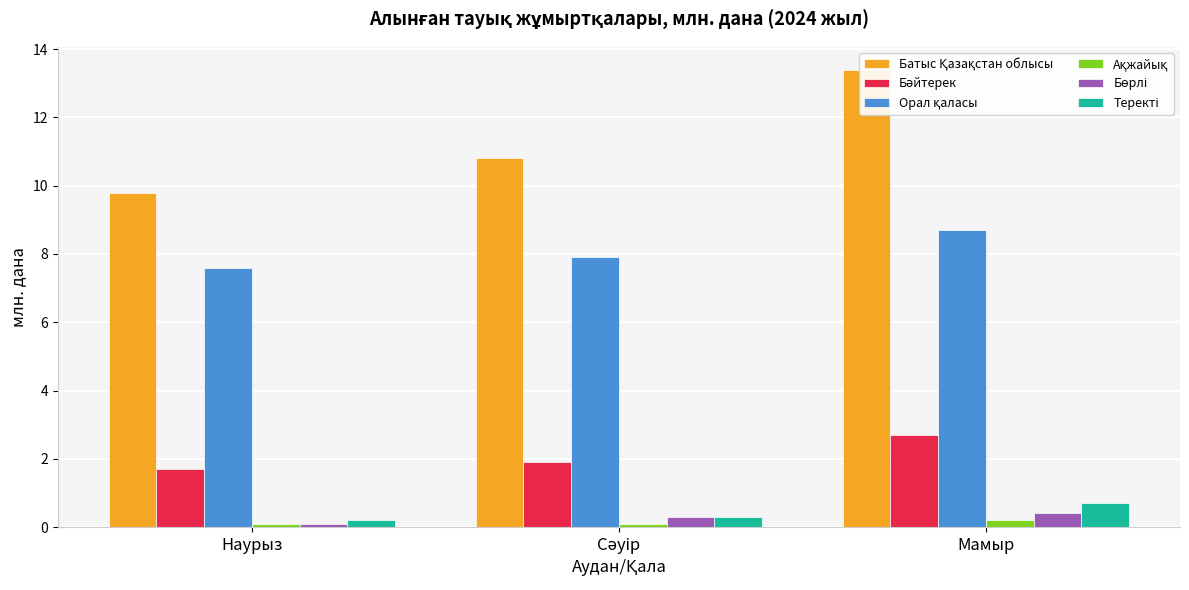

What is the label of the 2nd bar from the right?

Сәуір